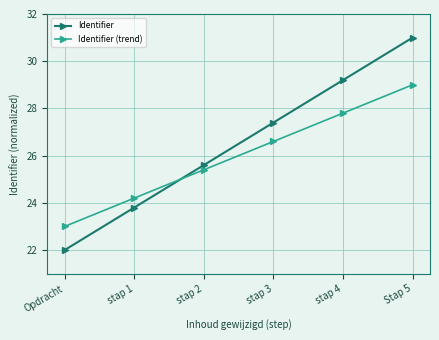

How many lines are shown in the chart?

2